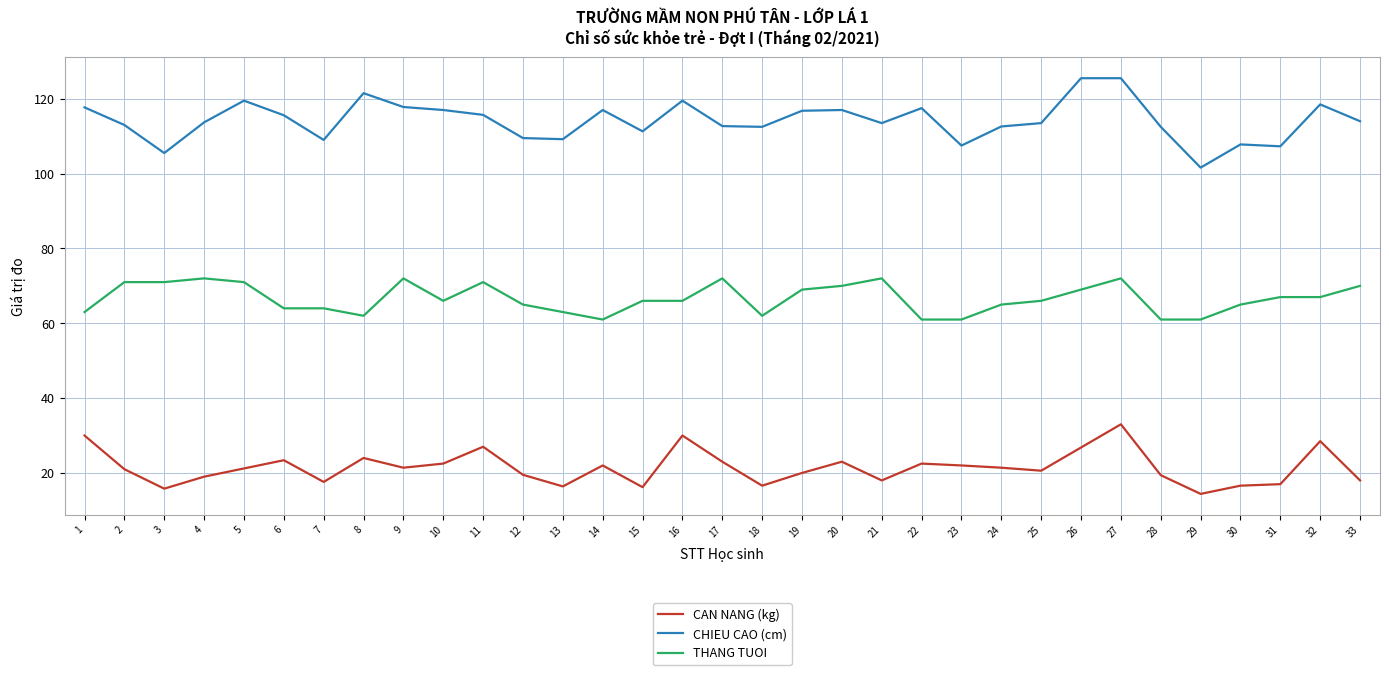

What is the difference between the maximum and minimum values in the THANG TUOI series?

11.0